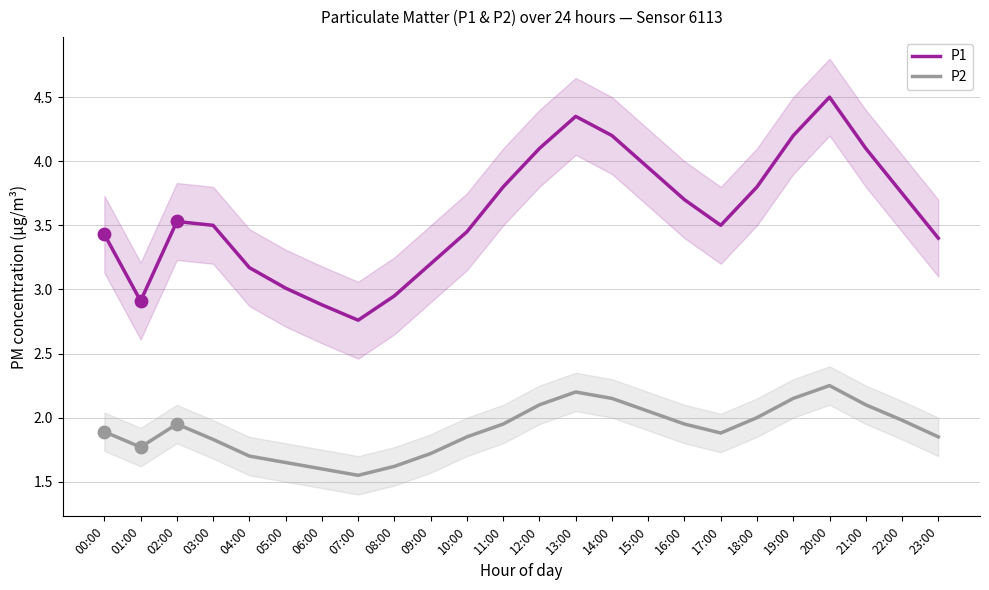

At how many categories does at least one series exceed 2?

24